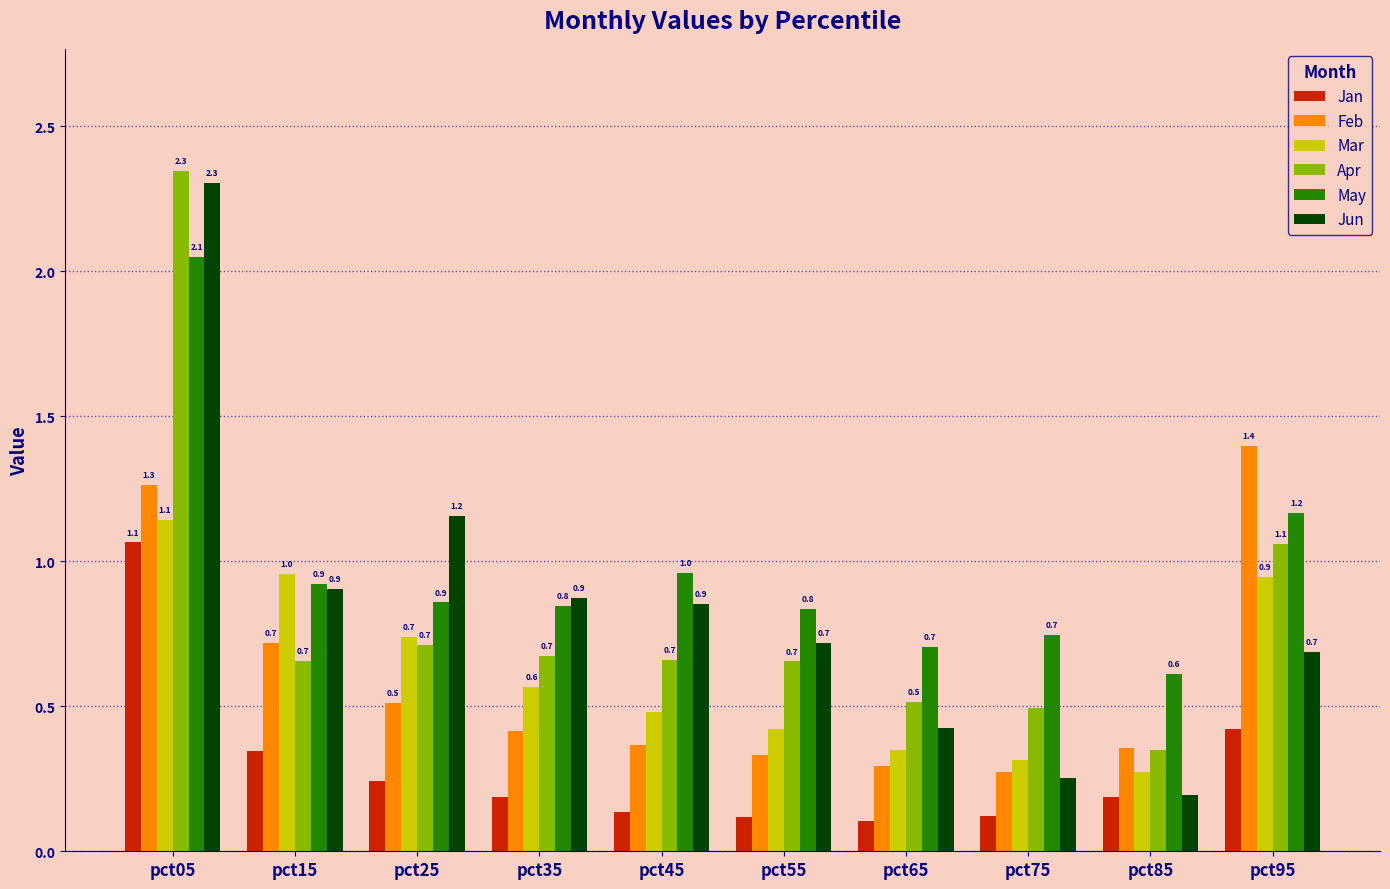

Which category has the highest value across all series?

pct05